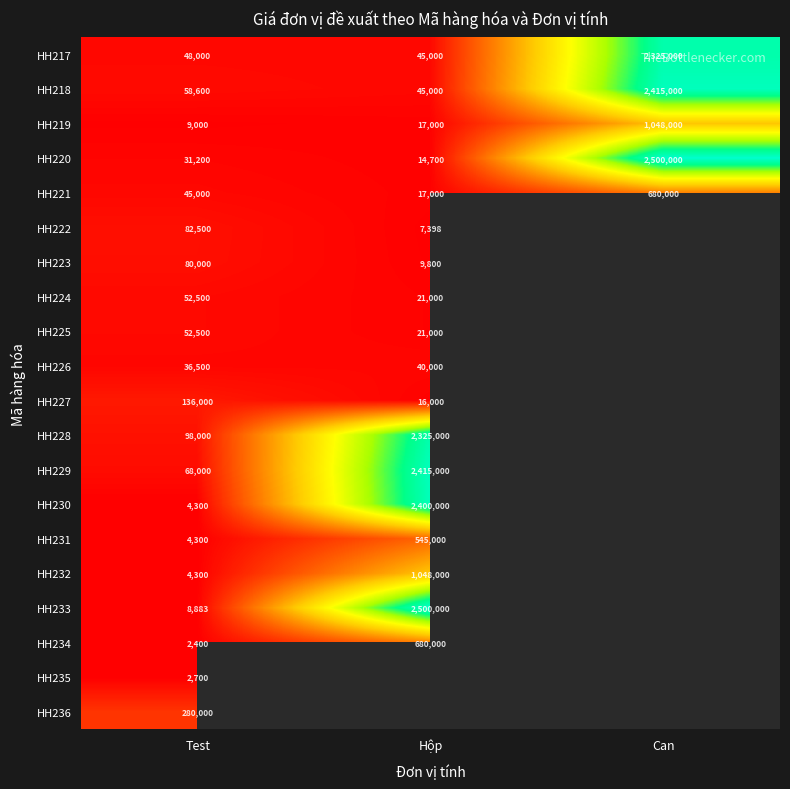

What is the sum of all HH218 values?

2518600